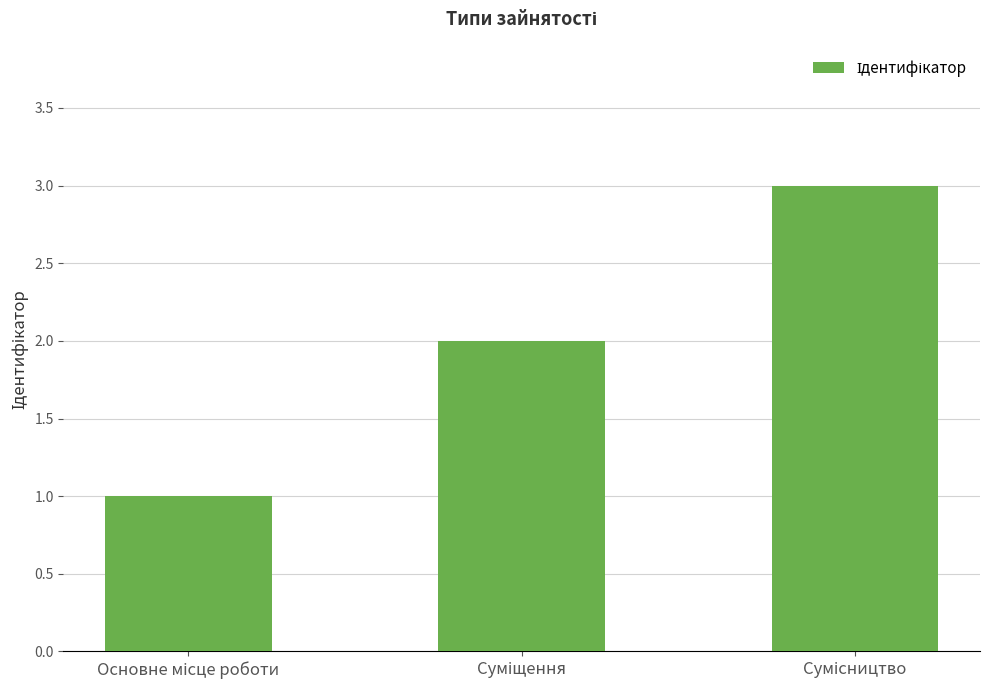

How many series are shown in this chart?

1